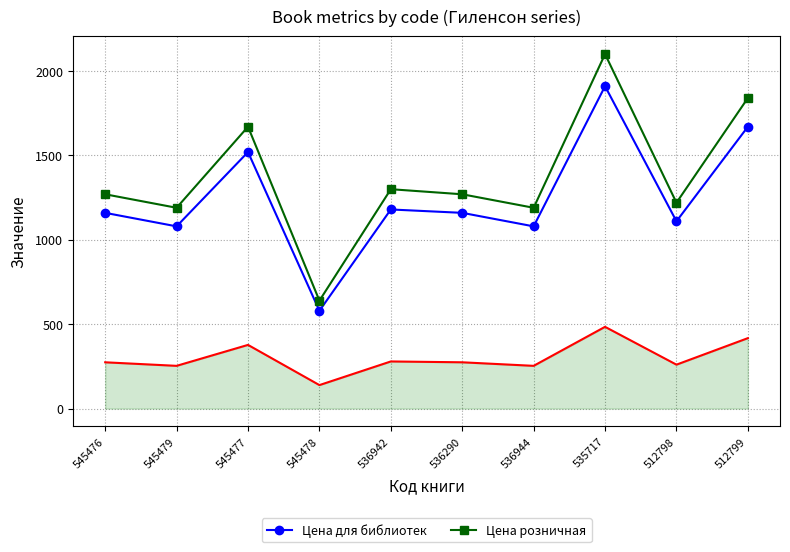

What is the difference between the highest and lowest values at 535717?

1615